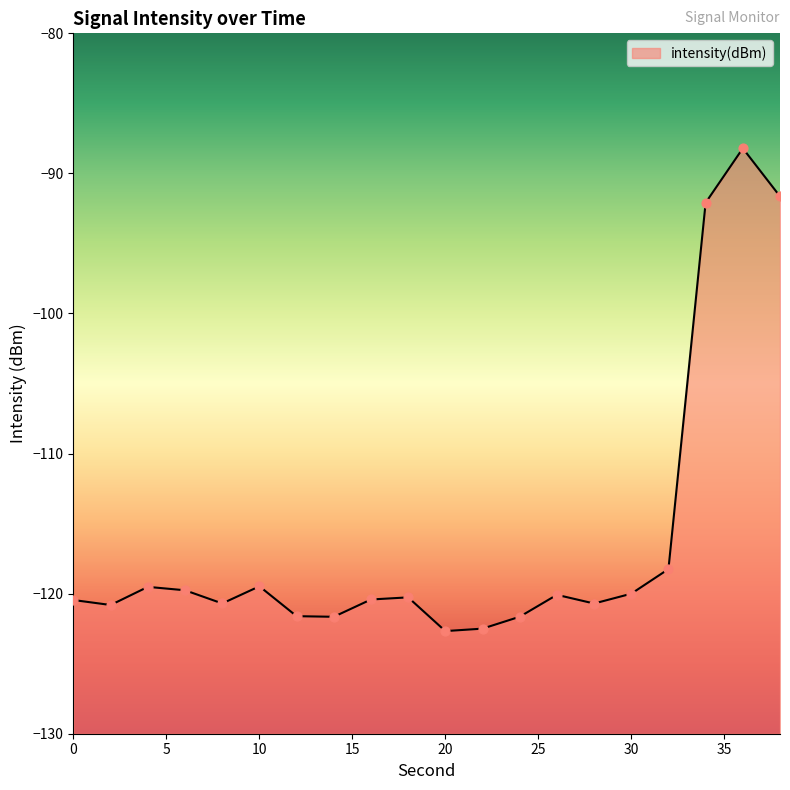

What is the change in value from 16 to 26?

+0.3